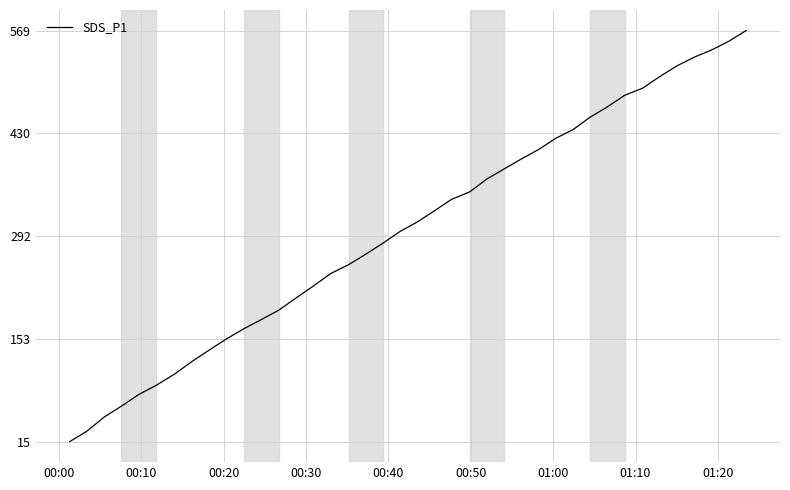

Reading right to left, what are all the values shown in this chart?

568.5	553.9	542.3	532.6	521.1	506.4	491.0	481.4	466.1	451.8	435.1	423.4	408.4	395.5	382.1	368.6	351.3	341.2	325.9	310.7	298.2	282.5	267.2	253.3	241.3	224.5	208.3	191.7	179.3	167.2	153.5	138.5	123.2	105.3	90.7	78.7	62.7	48.3	28.7	15.0